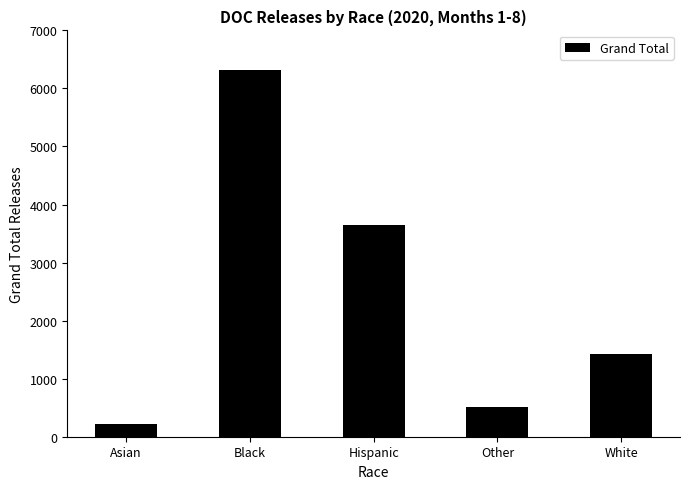

How many bars are there in total?

5